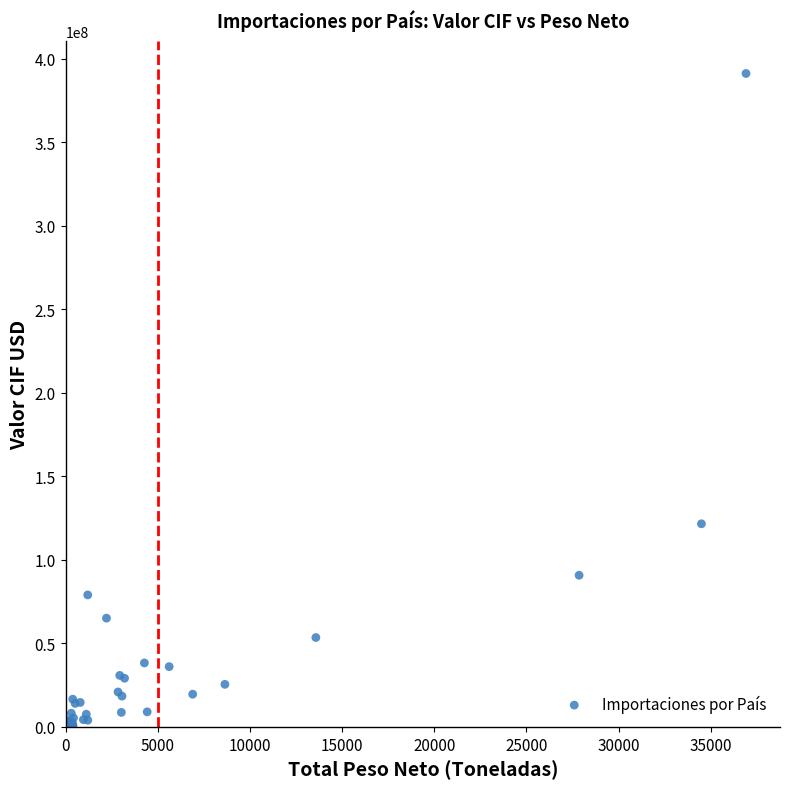

What Y value in the scatter plot is closest to 195958384?

121579050.0